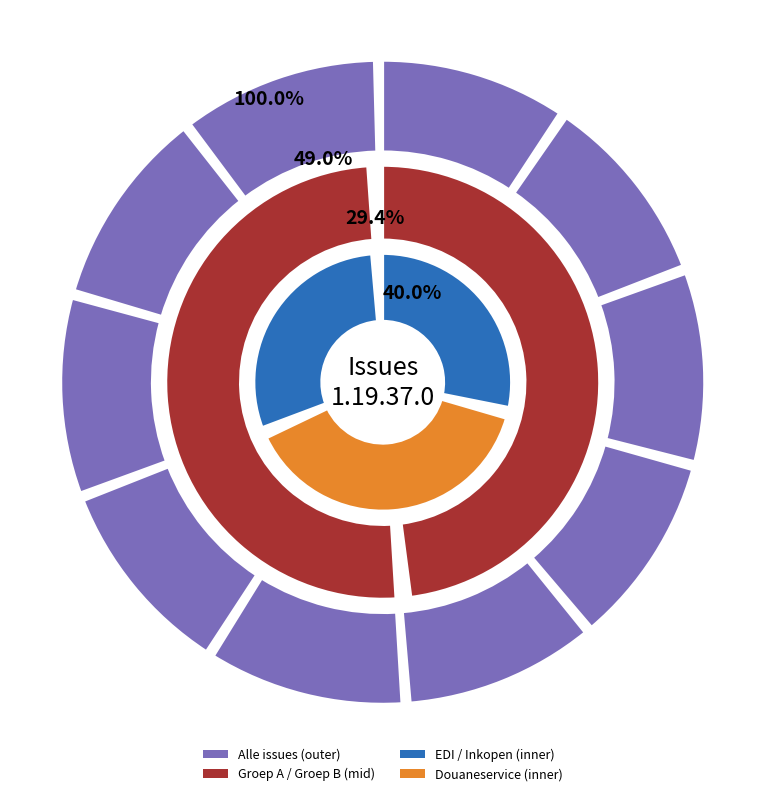

Is Douaneservice: selectie relaties the majority of the pie?

No